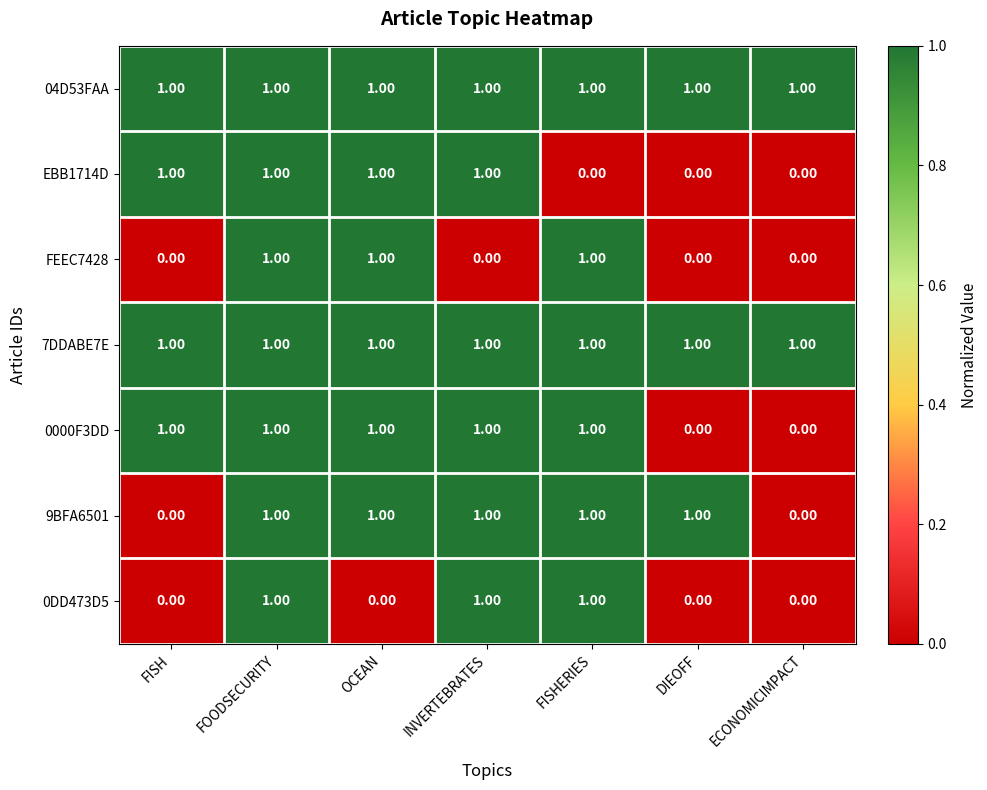

At which category is the sum across all series the highest?

FOODSECURITY